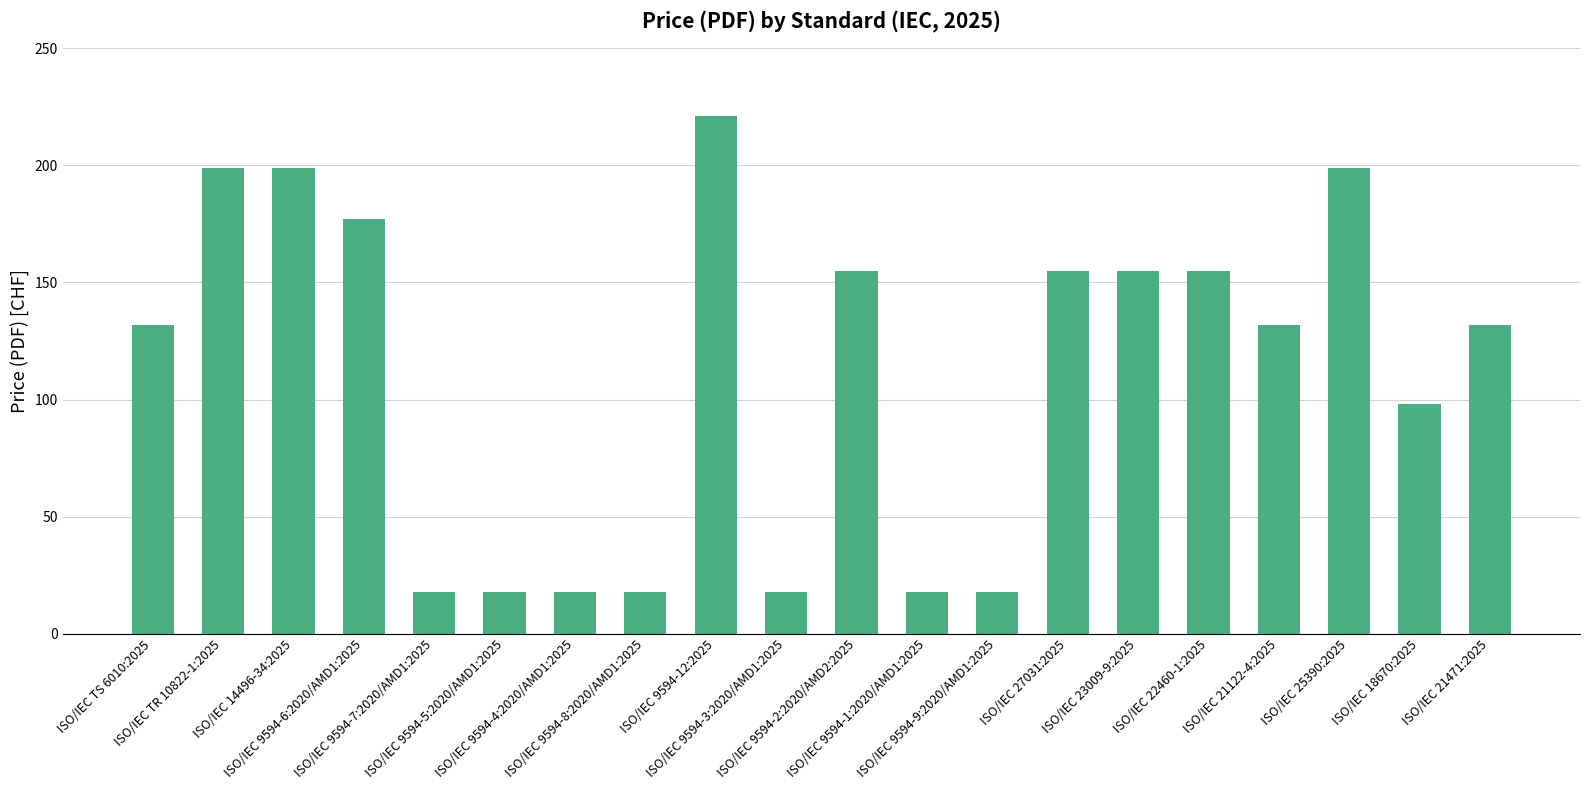

What is the difference between the values at ISO/IEC 14496-34:2025 and ISO/IEC 21122-4:2025?

67